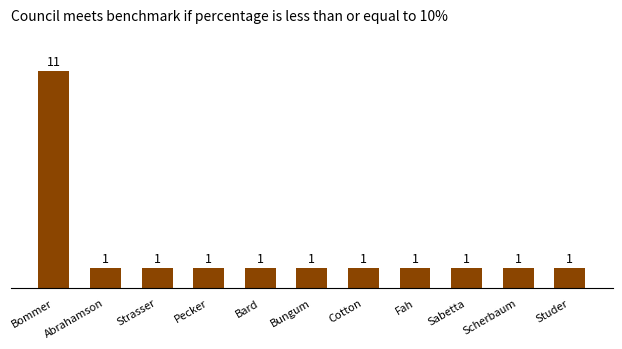

The chart shows a value of 1 at Pecker. True or false?

True